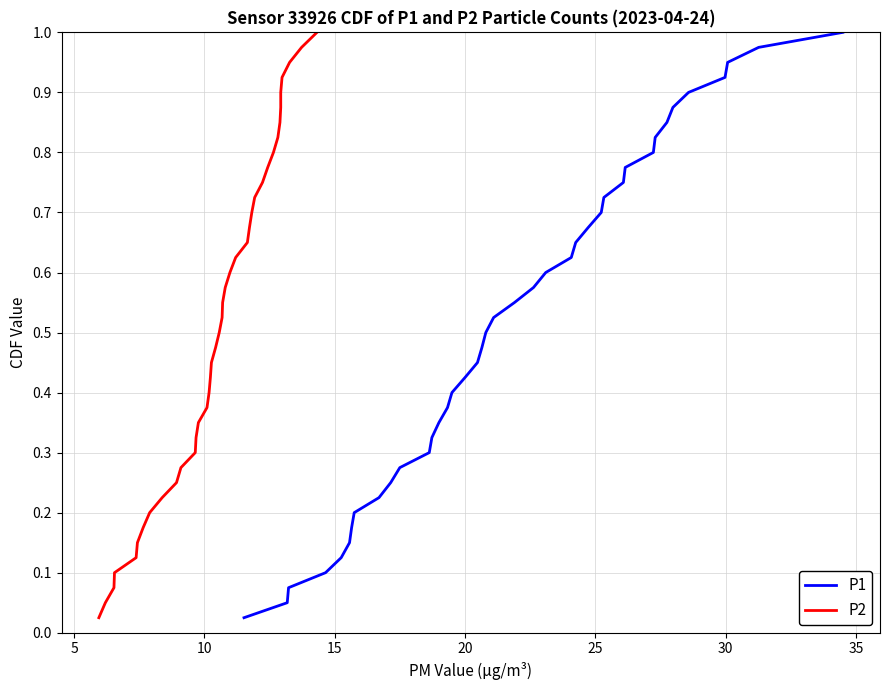

What are all the series names shown in the legend?

P1, P2